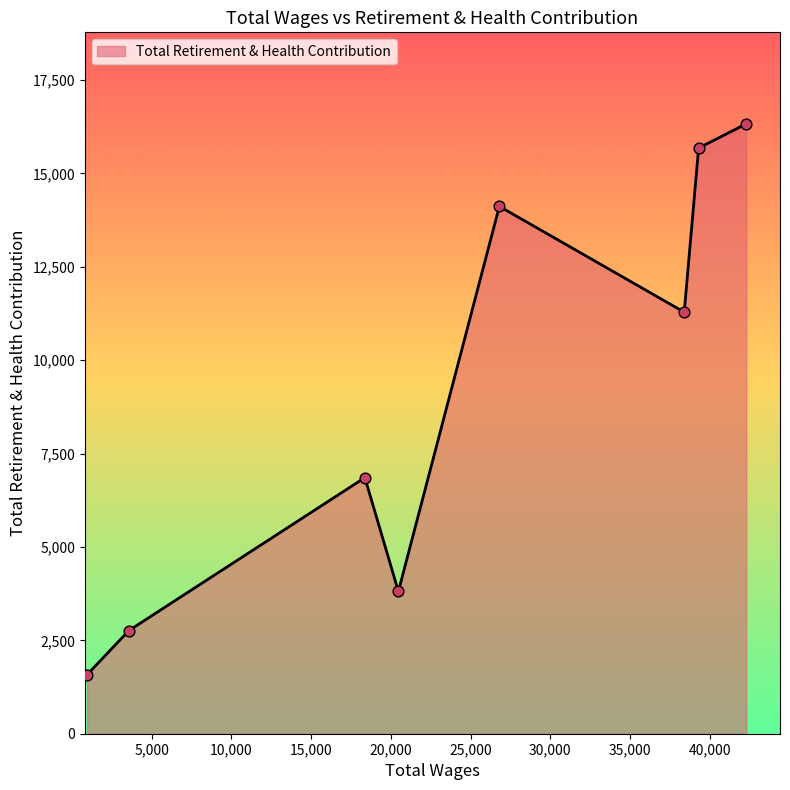

What is the smallest value displayed?

1583